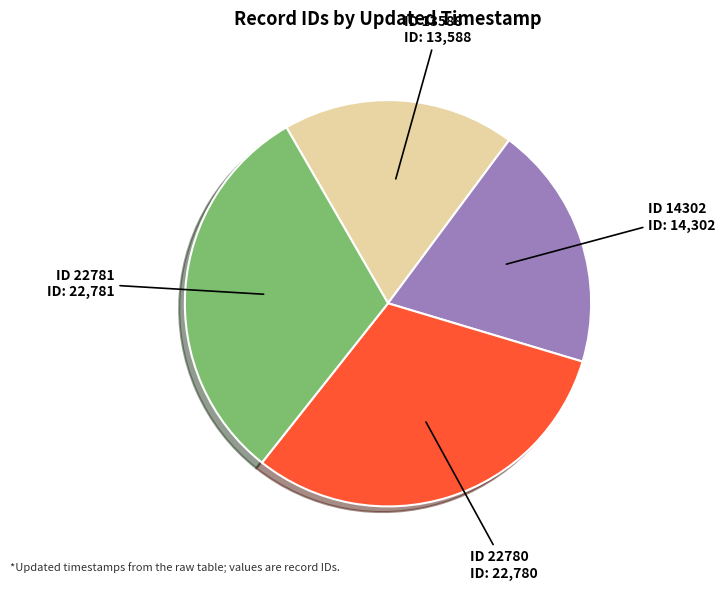

Is there any slice that represents more than half of the pie?

No